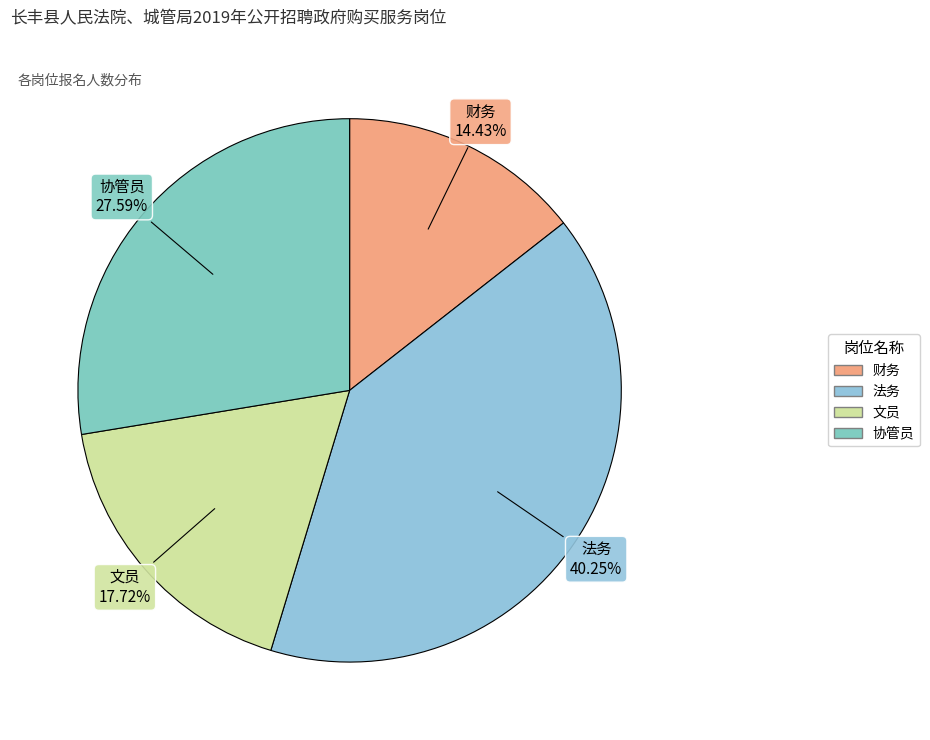

How many segments does this pie chart have?

4